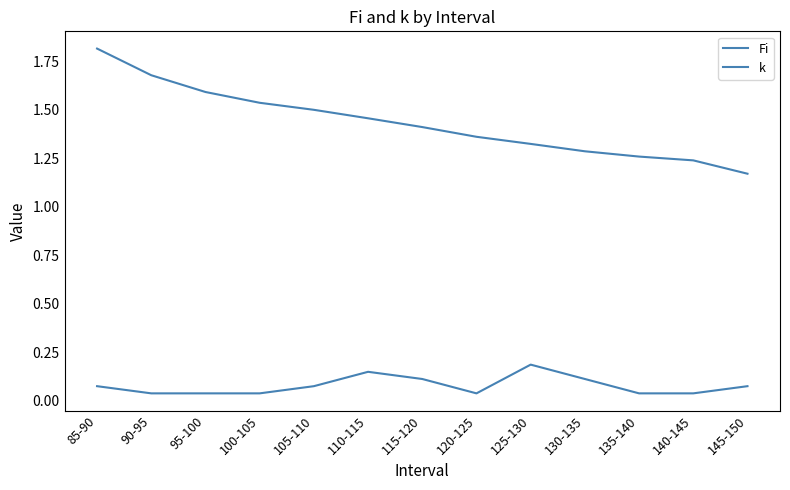

True or false: Fi and k intersect in this chart.

False